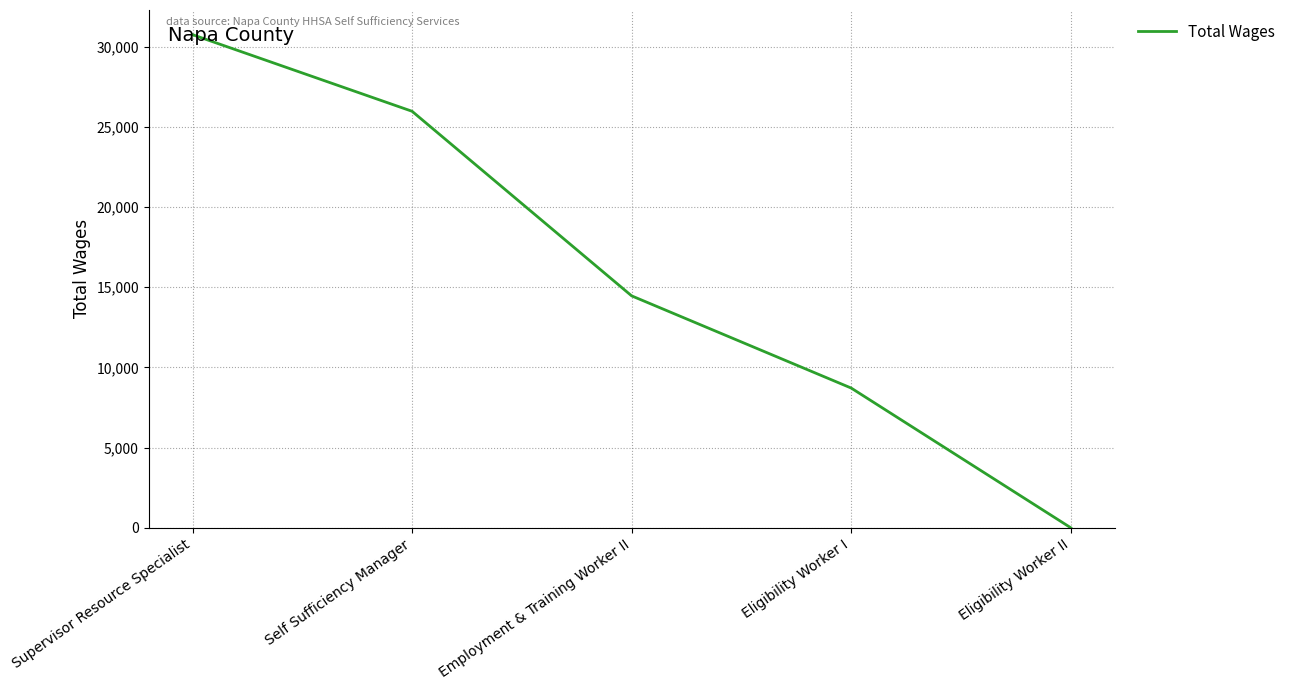

What is the difference between the maximum and minimum values?

30735